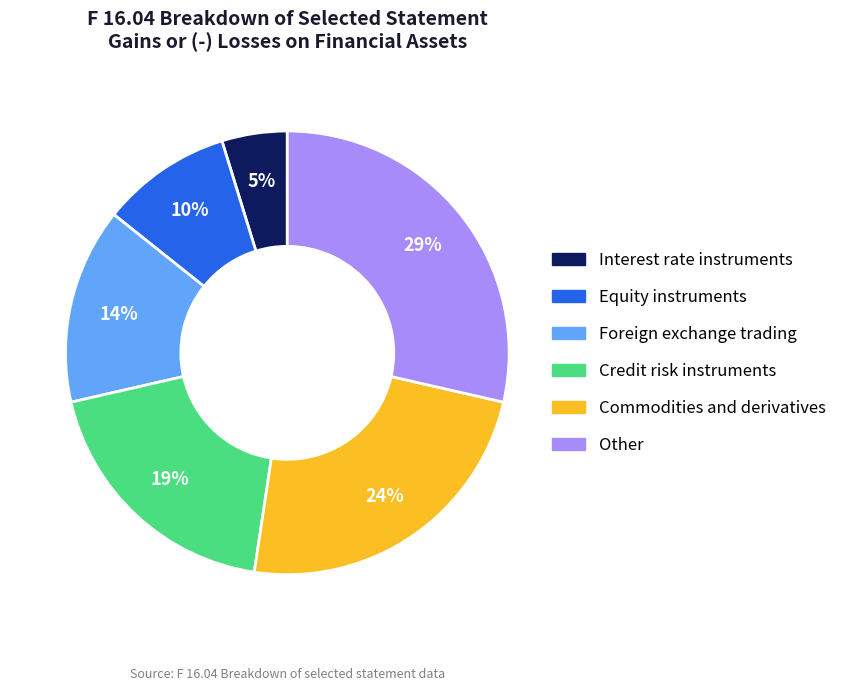

To the nearest percent, what is the difference between the largest and smallest slice percentages?

24%